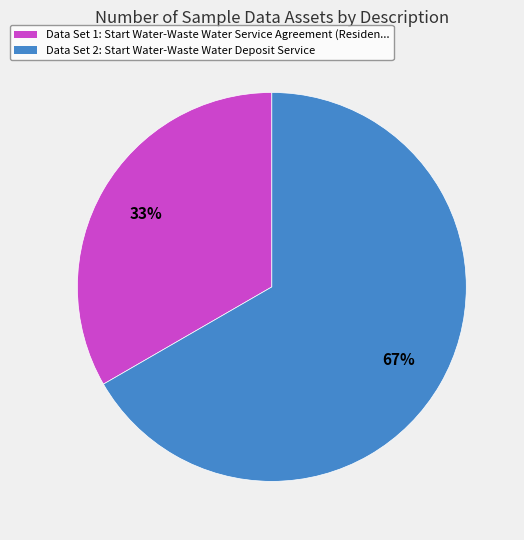

To the nearest percent, what is the average slice percentage?

50%